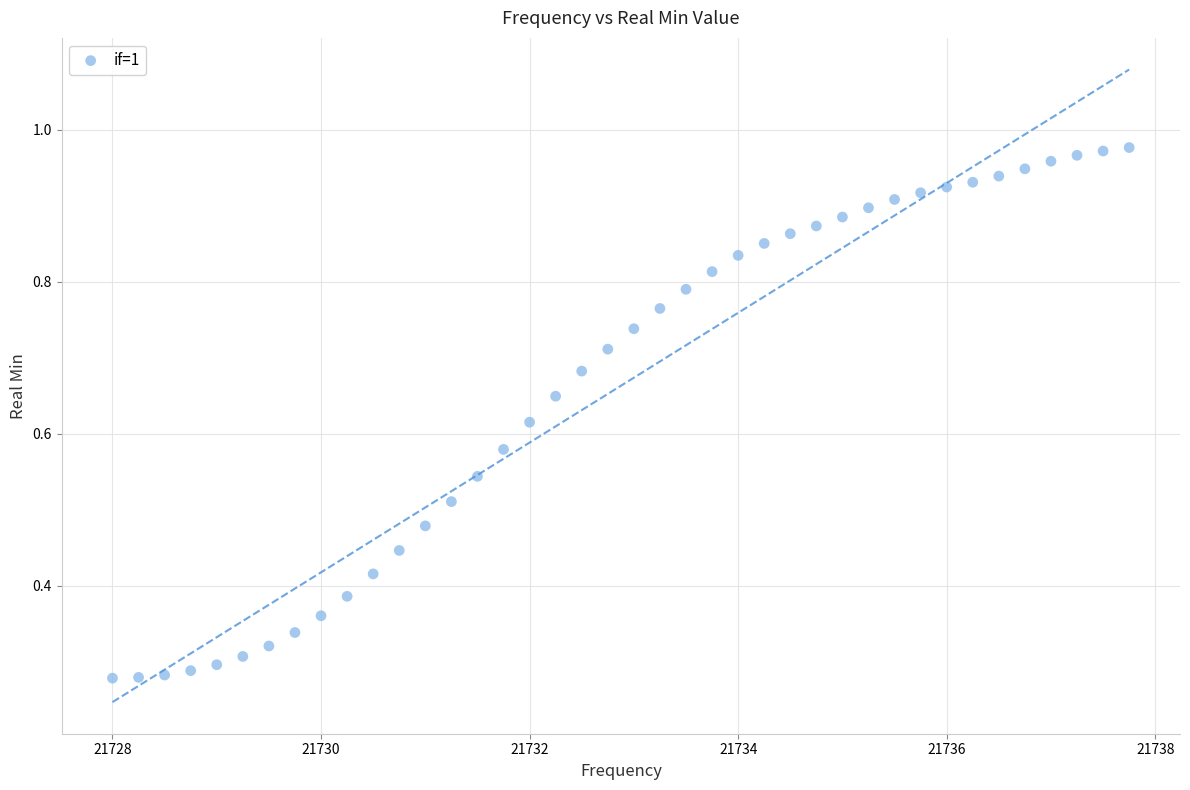

What is the range of X values (max minus min)?

9.8